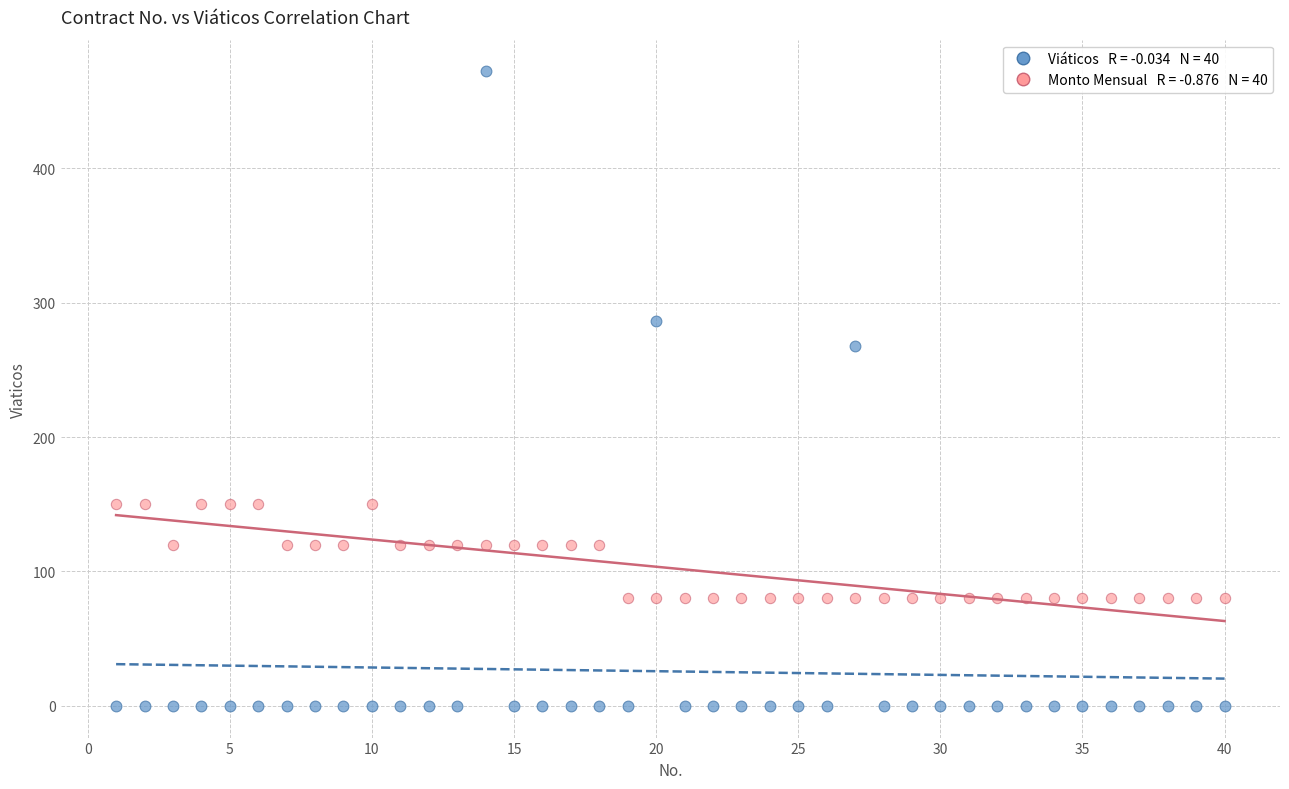

Across all series, what Y value is closest to 236?

268